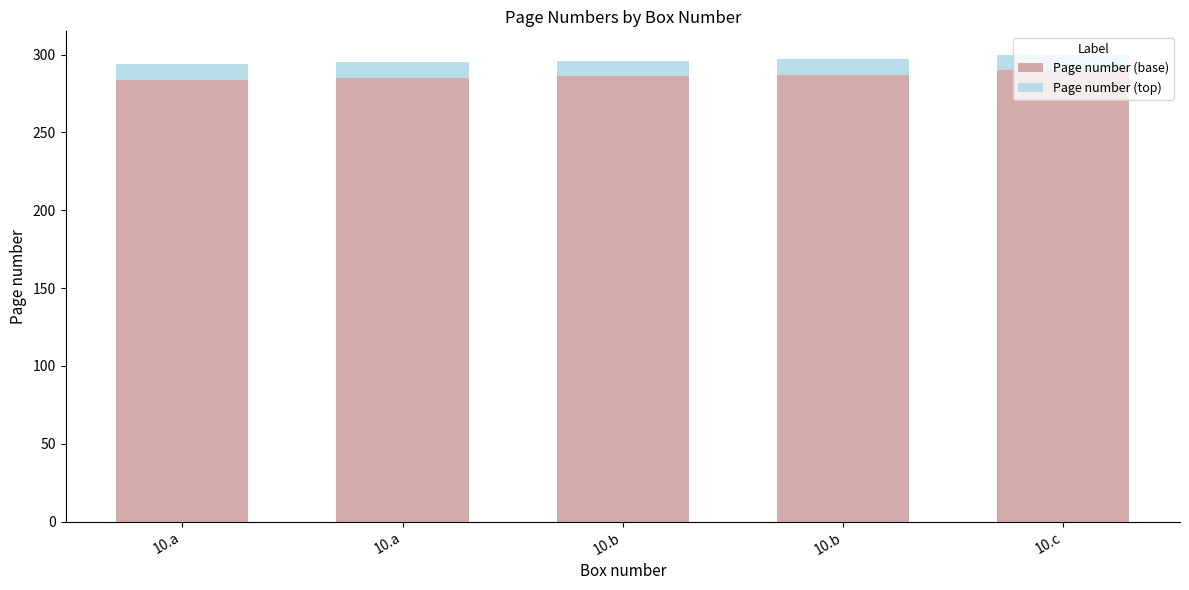

Count the number of data series in this chart.

2